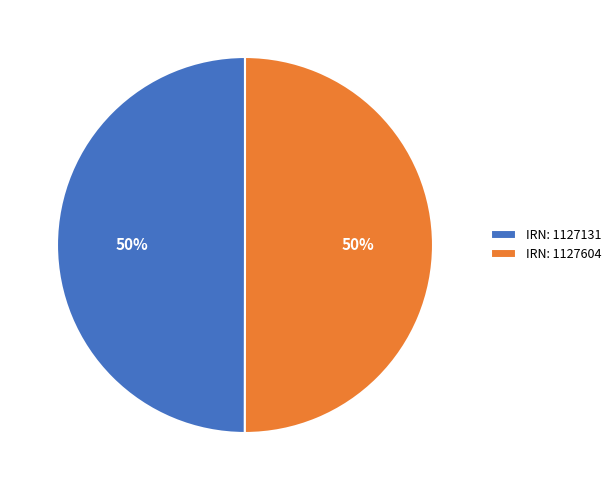

What percentage is the IRN: 1127131 slice, to the nearest percent?

50%